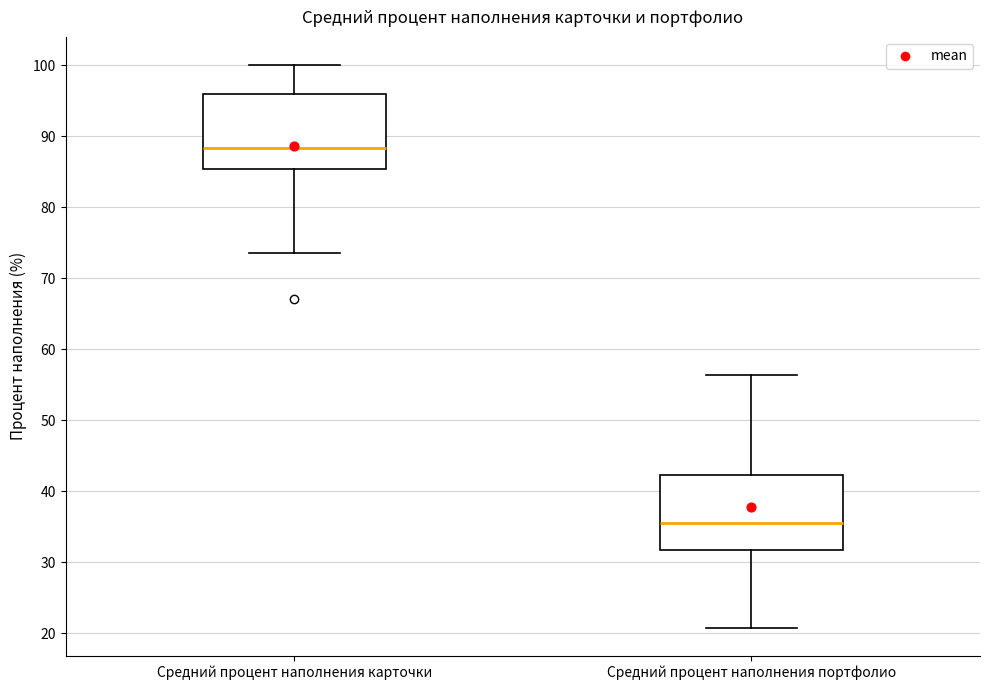

Reading left to right, read every box against the y-axis: the position of its median line, the range the box covers, and the ends of its whiskers. The values are not printed on the chart, so give them approximately, as read against the axis.

Средний процент наполнения карточки: median 88, box 85 to 96, whiskers 74 to 100
Средний процент наполнения портфолио: median 36, box 32 to 42, whiskers 21 to 56